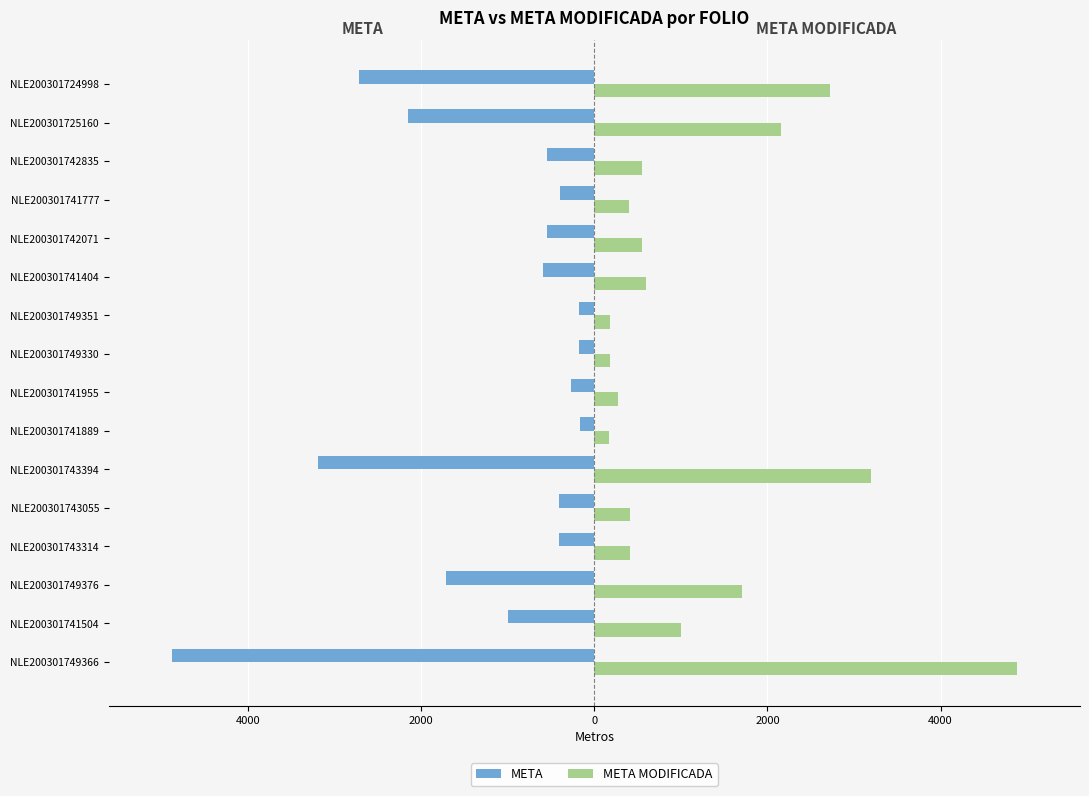

What are all the series names shown in the legend?

META, META MODIFICADA